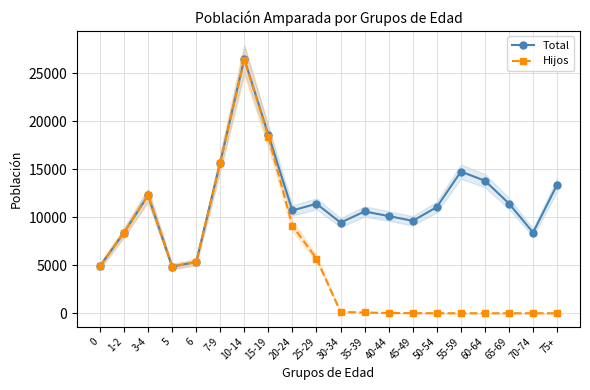

True or false: Total and Hijos intersect in this chart.

False